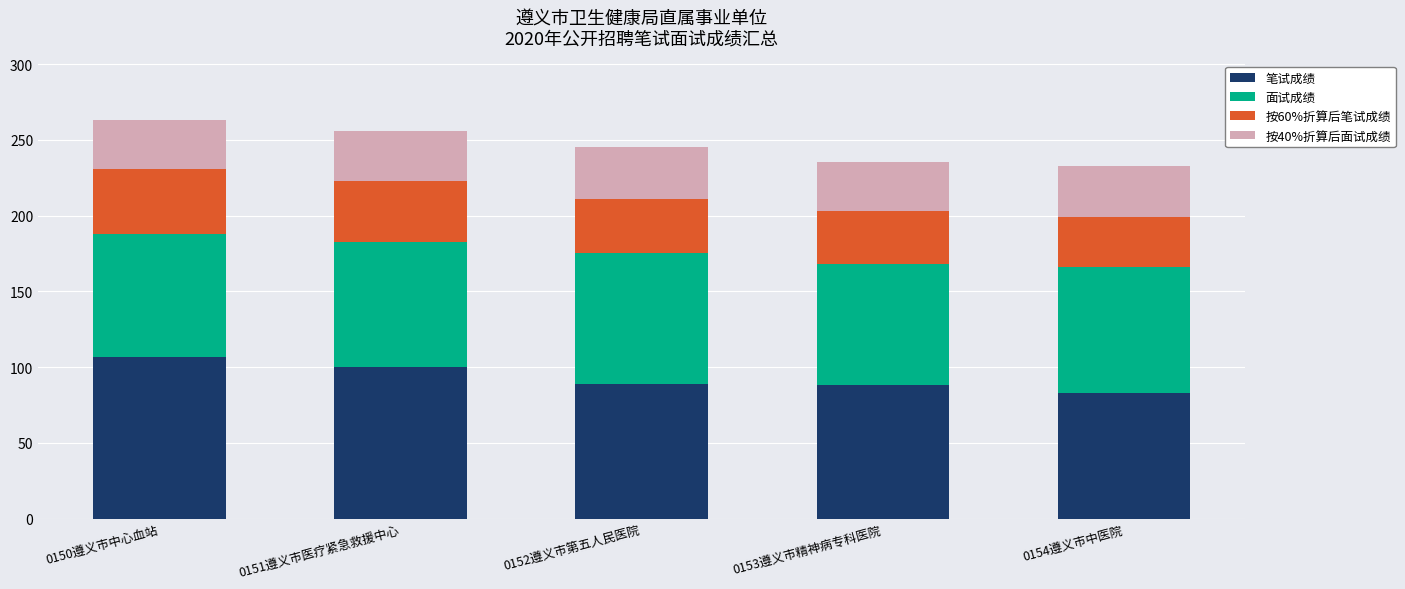

The value of 笔试成绩 at 0153遵义市精神病专科医院 is 88.0. True or false?

True